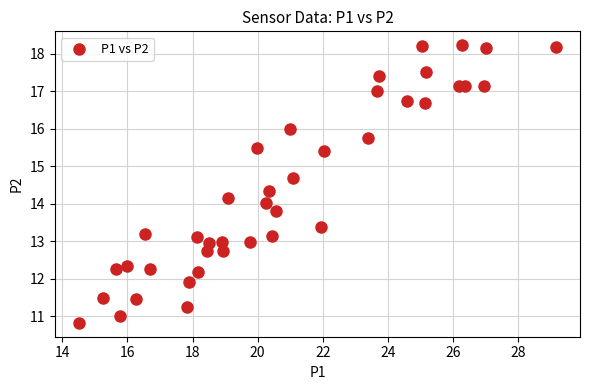

What is the range of X values (max minus min)?

14.7